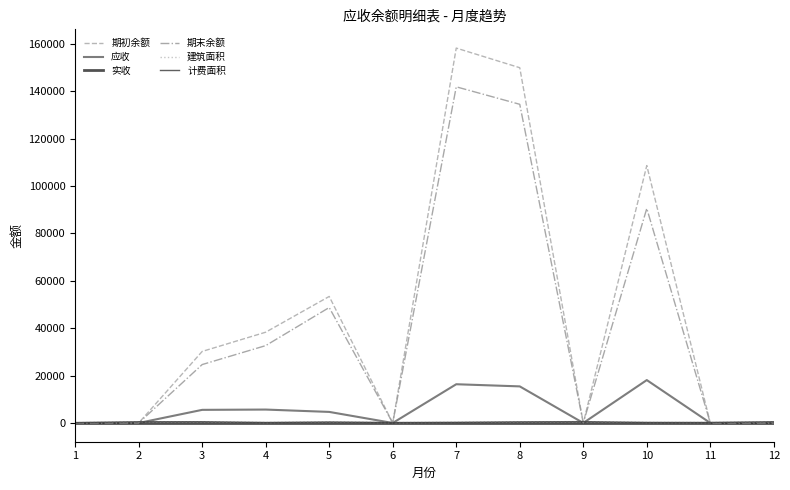

At which category is the sum across all series the highest?

7